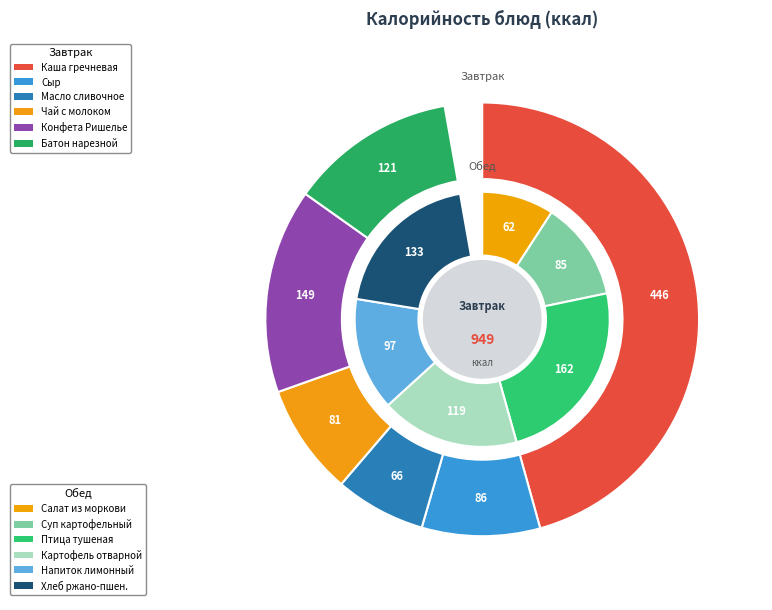

What is the total percentage of 5 and 4?

28.5%